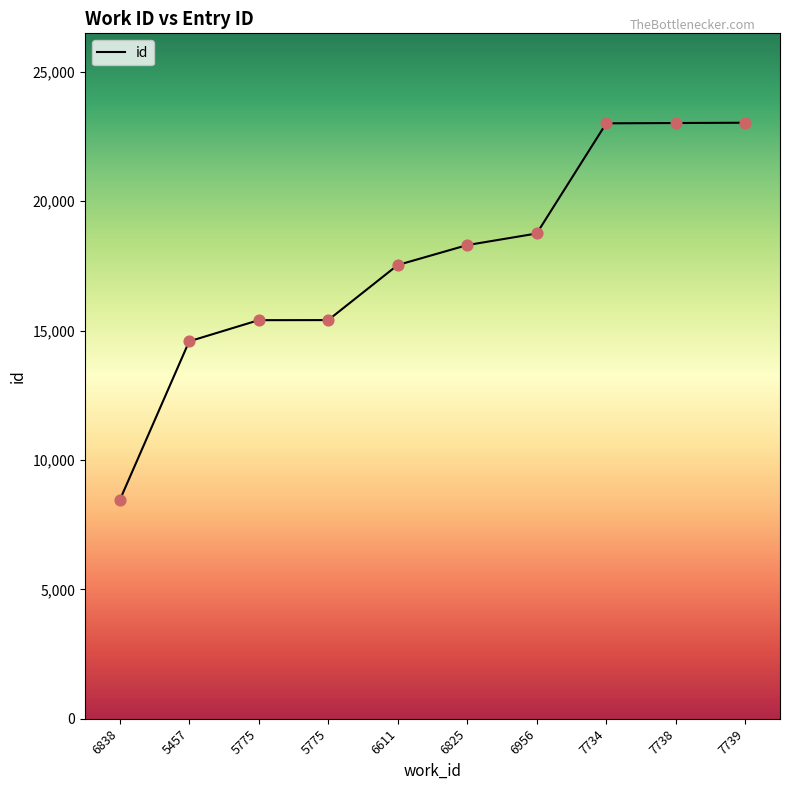

What is the change in value from 5457 to 6611?

+2949